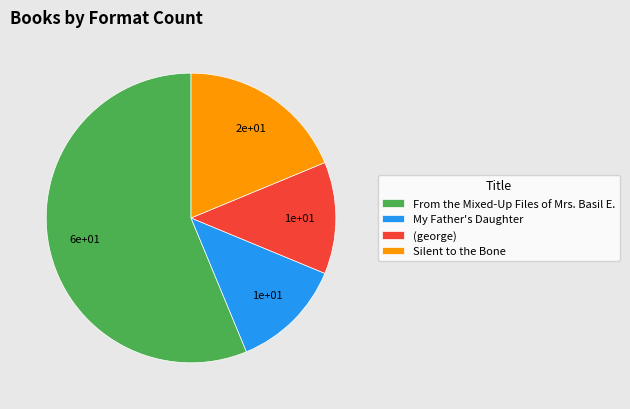

Is it true that From the Mixed-Up Files of Mrs. Basil E. is 64% of the pie?

False